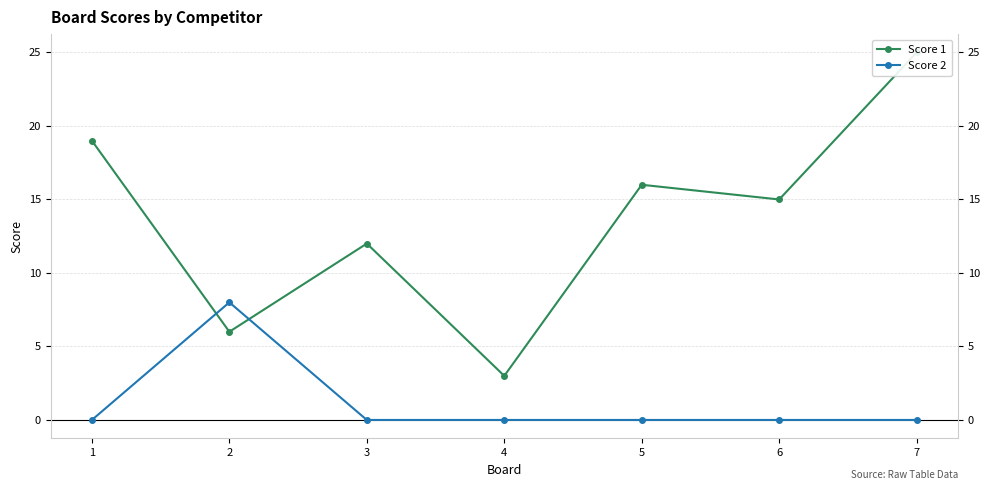

How many data points does each series have?

7